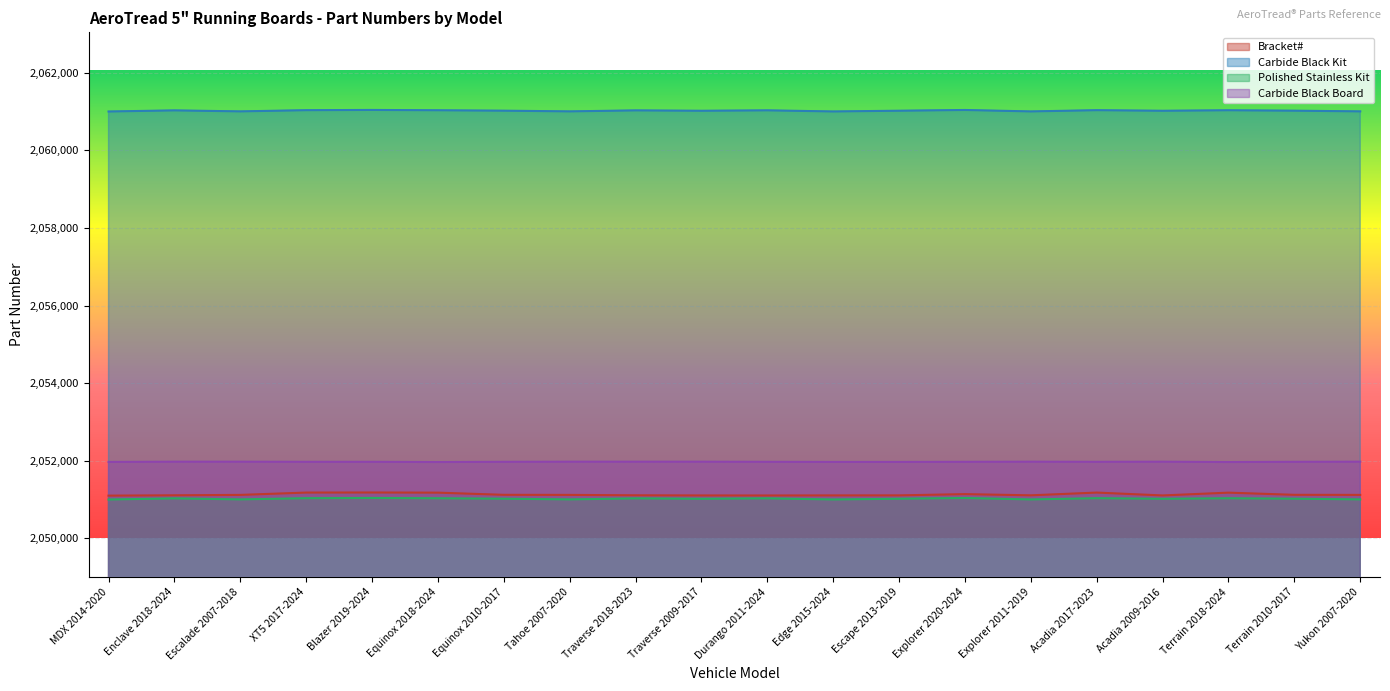

Rank the series at Traverse 2009-2017 from lowest to highest value.

Polished Stainless Kit, Bracket#, Carbide Black Board, Carbide Black Kit